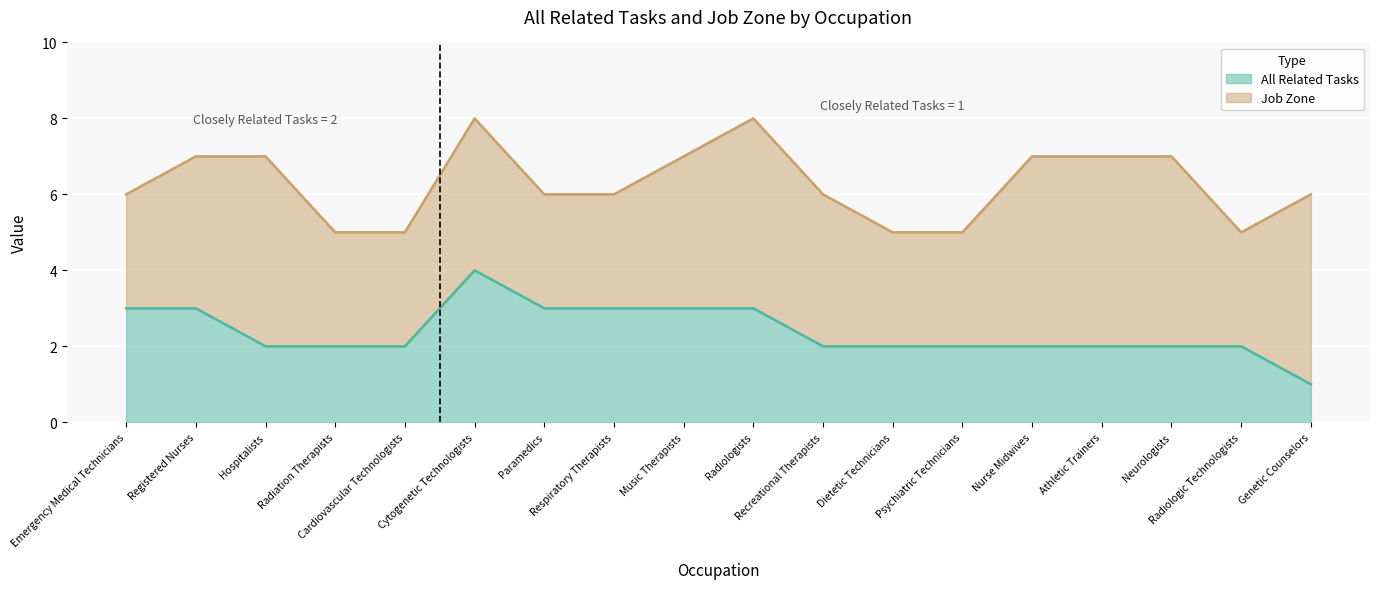

What position from the left is Cardiovascular Technologists?

5